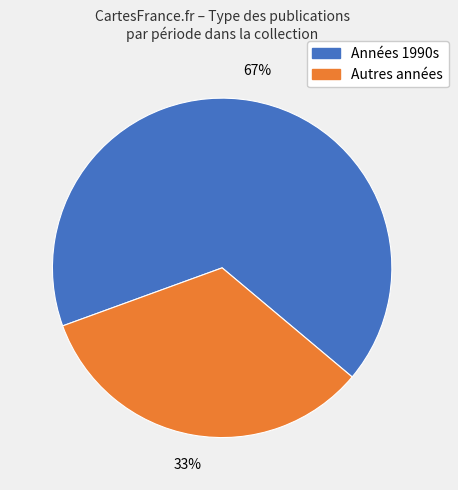

To the nearest percent, what is the average slice percentage?

50%